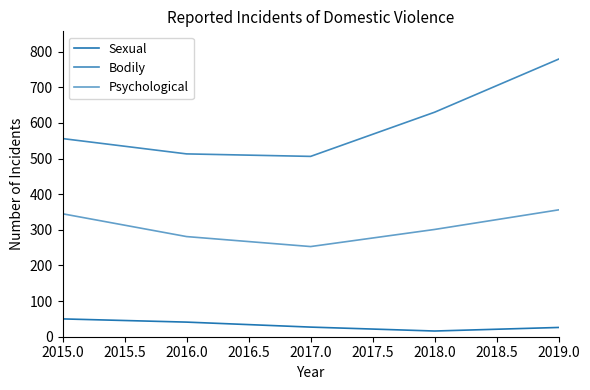

True or false: Bodily and Psychological cross at least once.

False